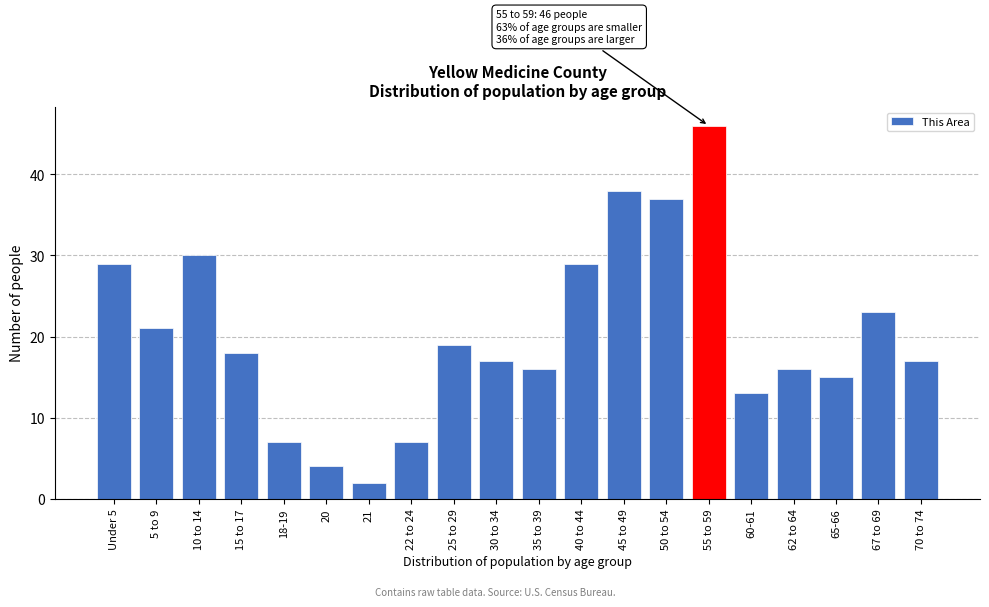

Reading left to right, list all the values displayed in this chart.

29	21	30	18	7	4	2	7	19	17	16	29	38	37	46	13	16	15	23	17